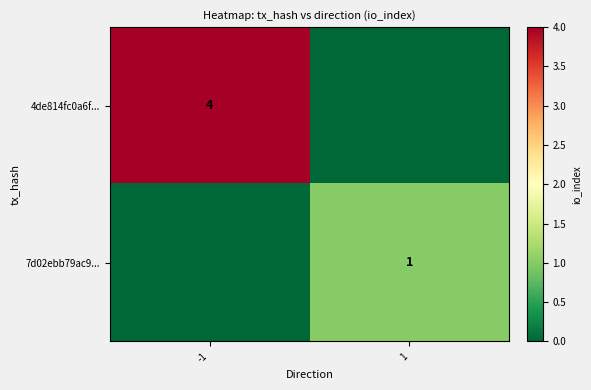

How many series are shown in this chart?

2